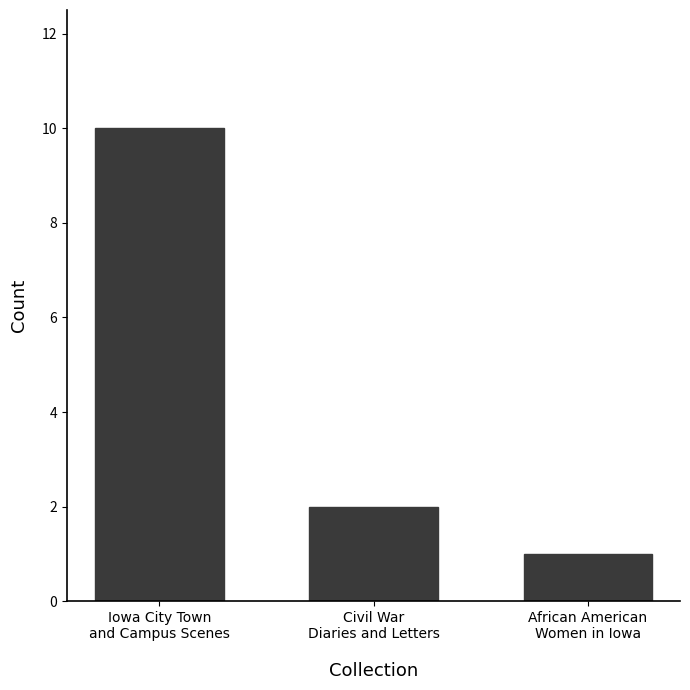

What is the maximum value shown in the chart?

10